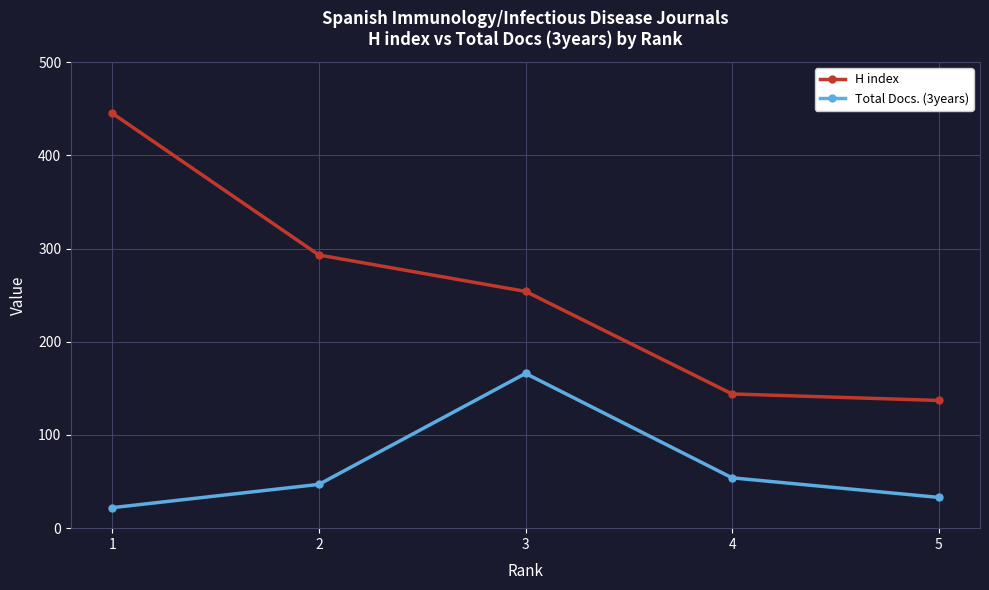

How many data points in H index are less than 254?

2